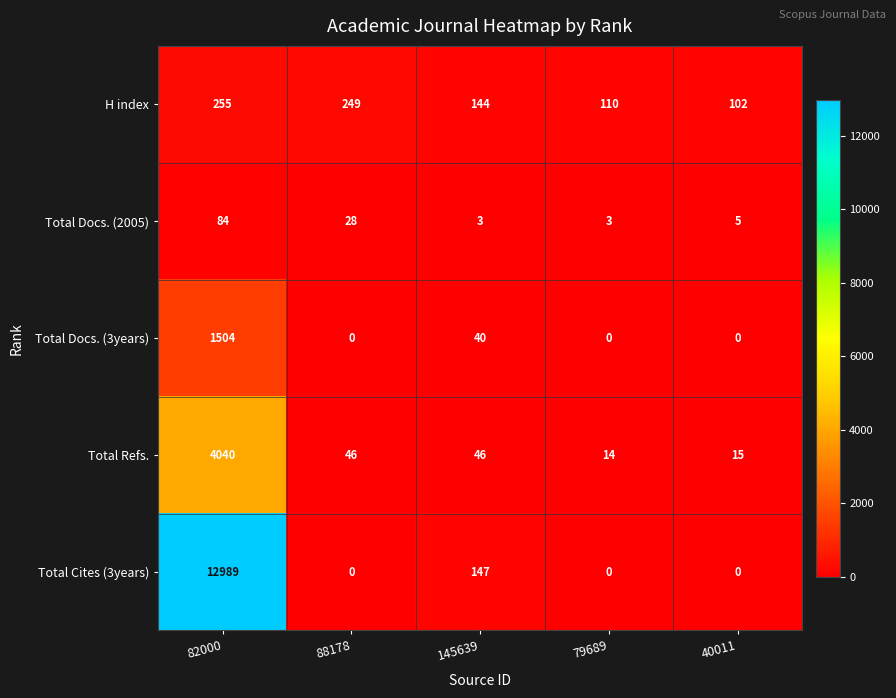

Count the number of categories in the chart.

5